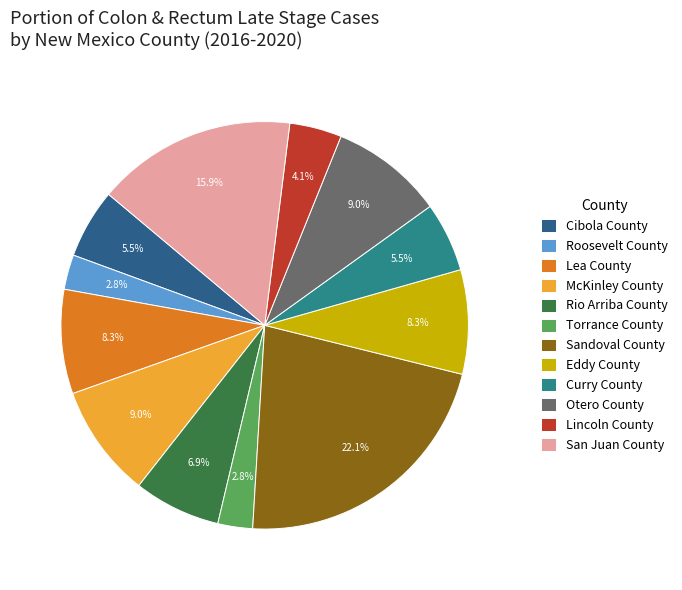

Is Rio Arriba County the majority of the pie?

No